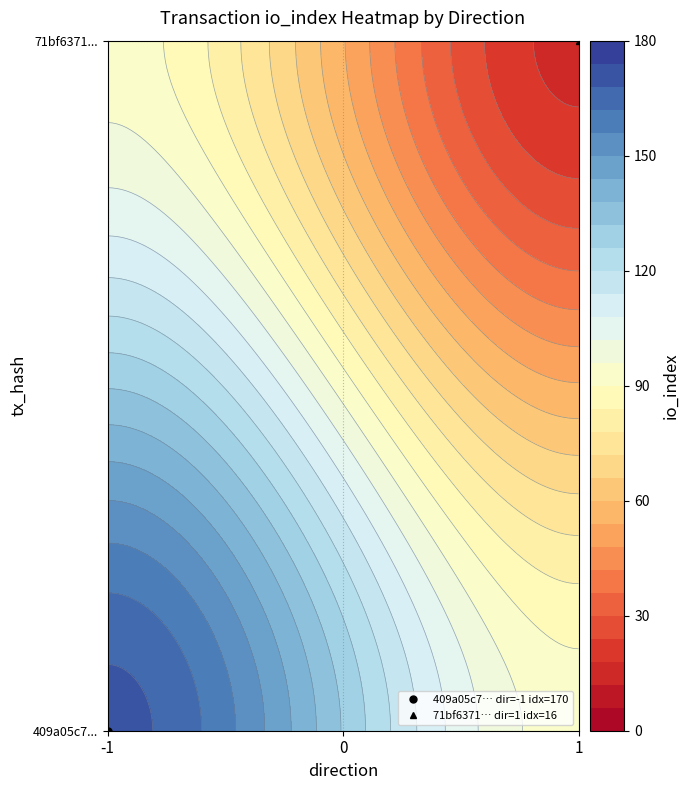

What is the greatest value displayed?

170